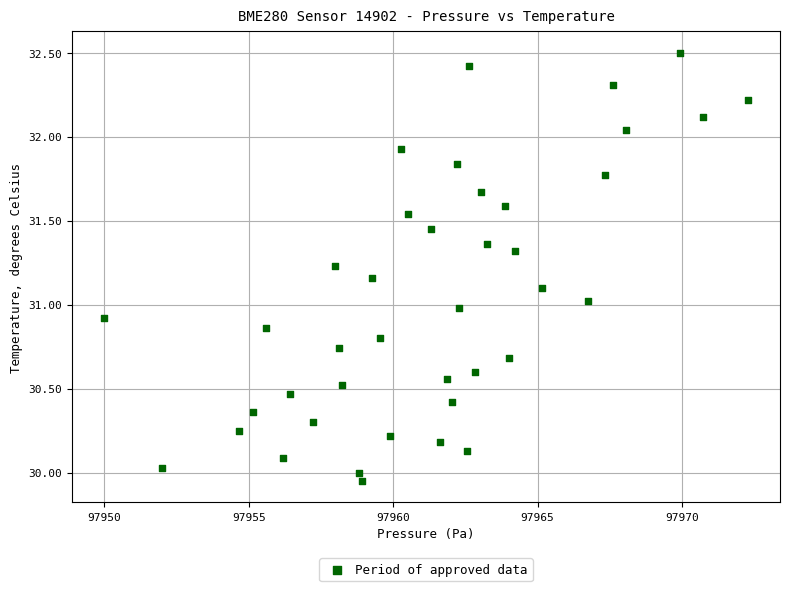

What is the range of X values (max minus min)?

22.3